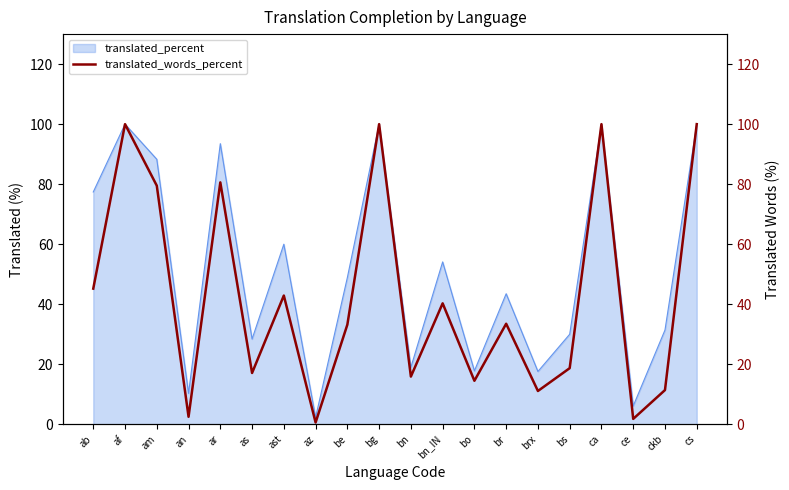

What is the sum of all values?

848.8